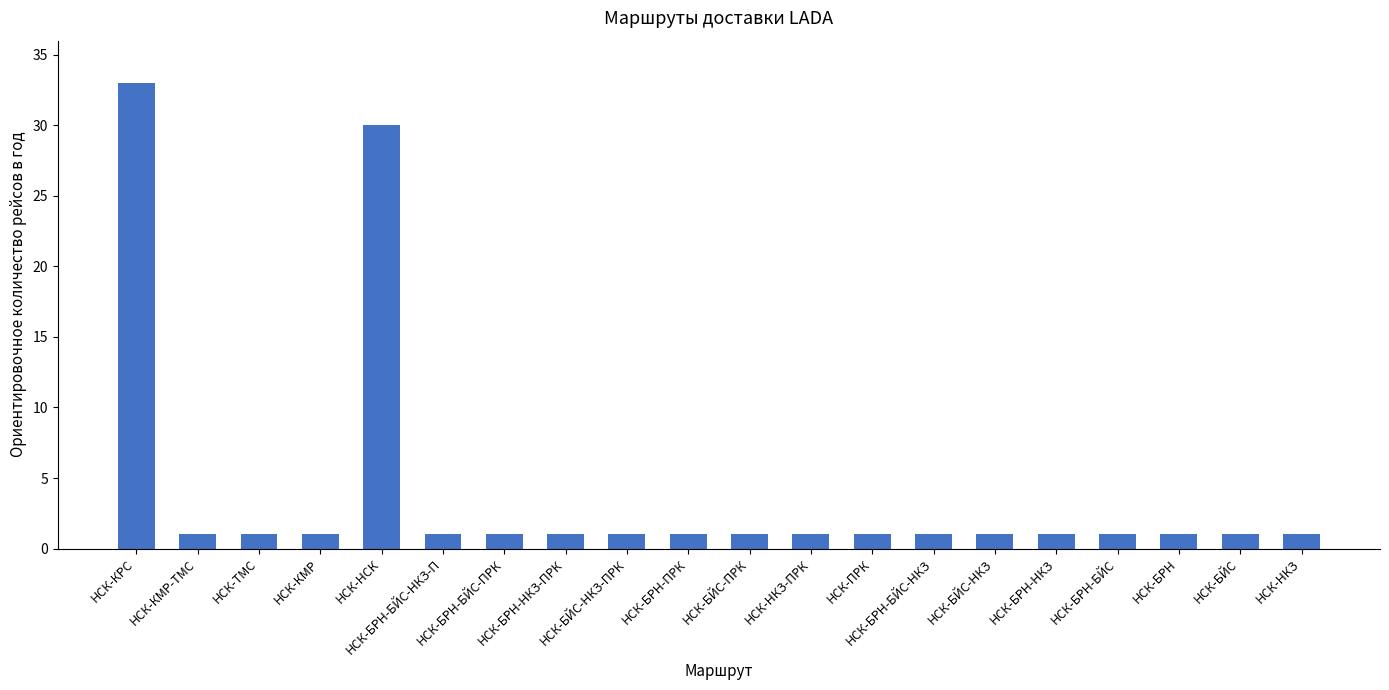

The value at НСК-БРН-БЙС is 1. True or false?

True